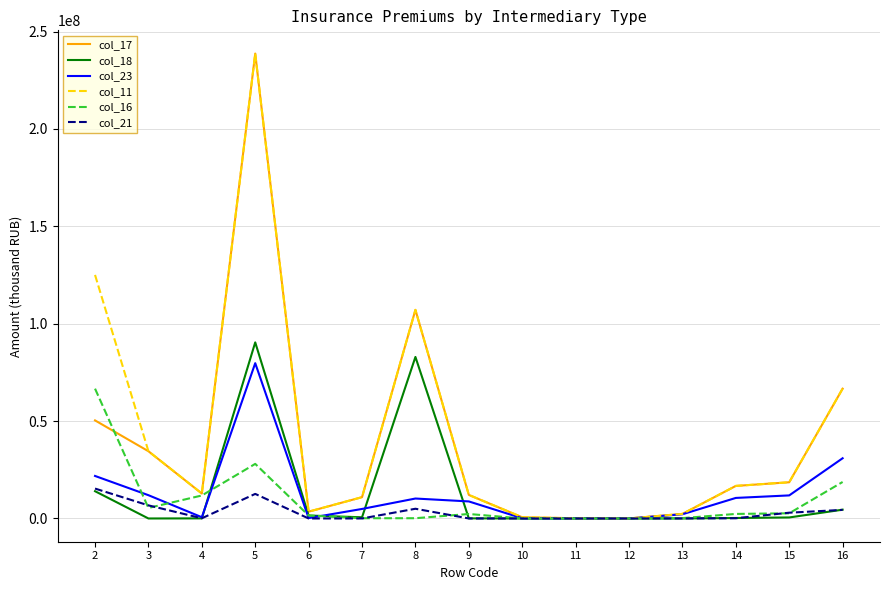

What is the difference between the highest and lowest values at 3?

34520474.9